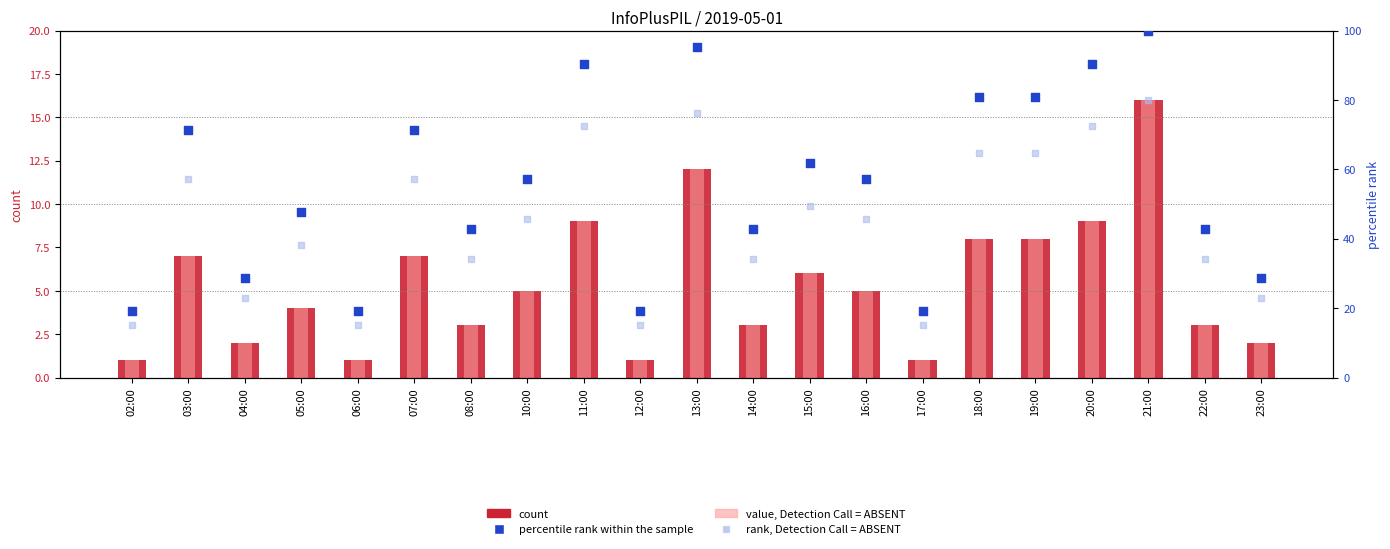

What is the total value across all series at 04:00?

55.4